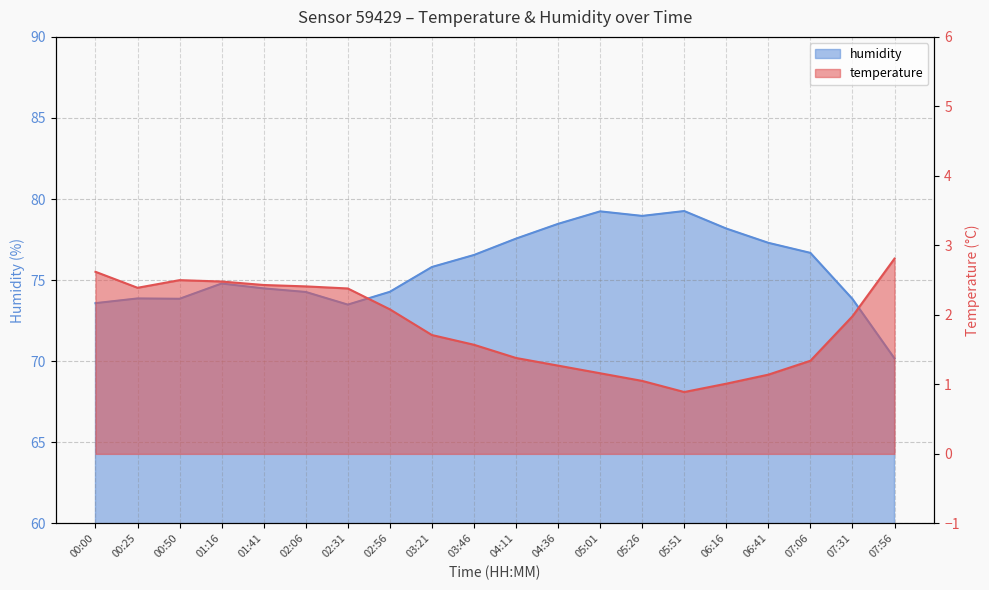

True or false: humidity and temperature cross at least once.

False